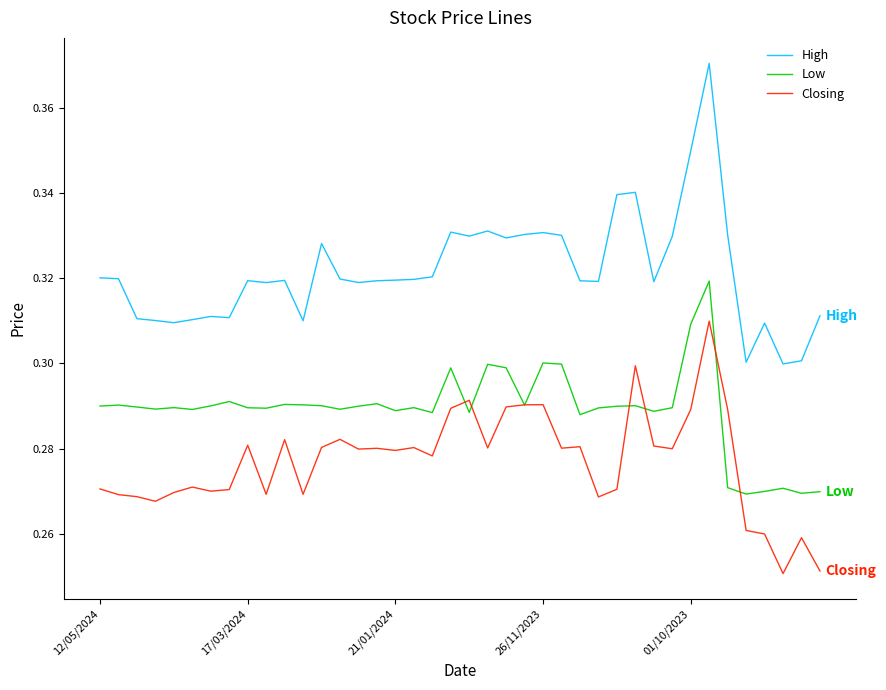

Reading left to right, list all the values displayed in this chart.

High: 0.3	0.3	0.3	0.3	0.3	0.3	0.3	0.3	0.3	0.3	0.3	0.3	0.3	0.3	0.3	0.3	0.3	0.3	0.3	0.3	0.3	0.3	0.3	0.3	0.3	0.3	0.3	0.3	0.3	0.3	0.3	0.3	0.3	0.4	0.3	0.3	0.3	0.3	0.3	0.3
Low: 0.3	0.3	0.3	0.3	0.3	0.3	0.3	0.3	0.3	0.3	0.3	0.3	0.3	0.3	0.3	0.3	0.3	0.3	0.3	0.3	0.3	0.3	0.3	0.3	0.3	0.3	0.3	0.3	0.3	0.3	0.3	0.3	0.3	0.3	0.3	0.3	0.3	0.3	0.3	0.3
Closing: 0.3	0.3	0.3	0.3	0.3	0.3	0.3	0.3	0.3	0.3	0.3	0.3	0.3	0.3	0.3	0.3	0.3	0.3	0.3	0.3	0.3	0.3	0.3	0.3	0.3	0.3	0.3	0.3	0.3	0.3	0.3	0.3	0.3	0.3	0.3	0.3	0.3	0.3	0.3	0.3